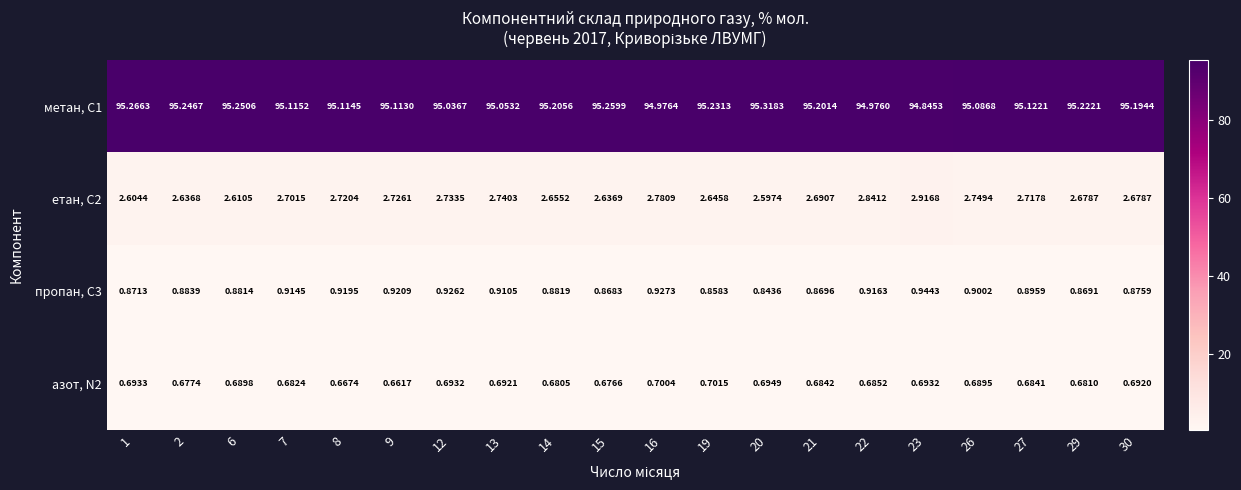

Is the value of пропан, С3 at 12 greater than the value of етан, С2 at 30?

No